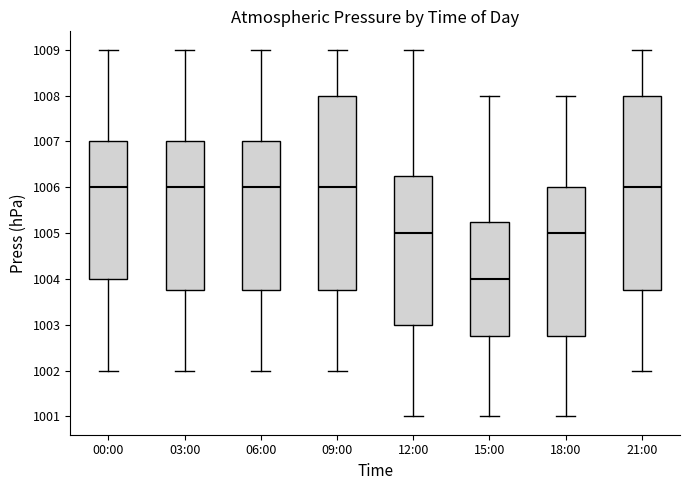

Which box has the lowest median line?

15:00